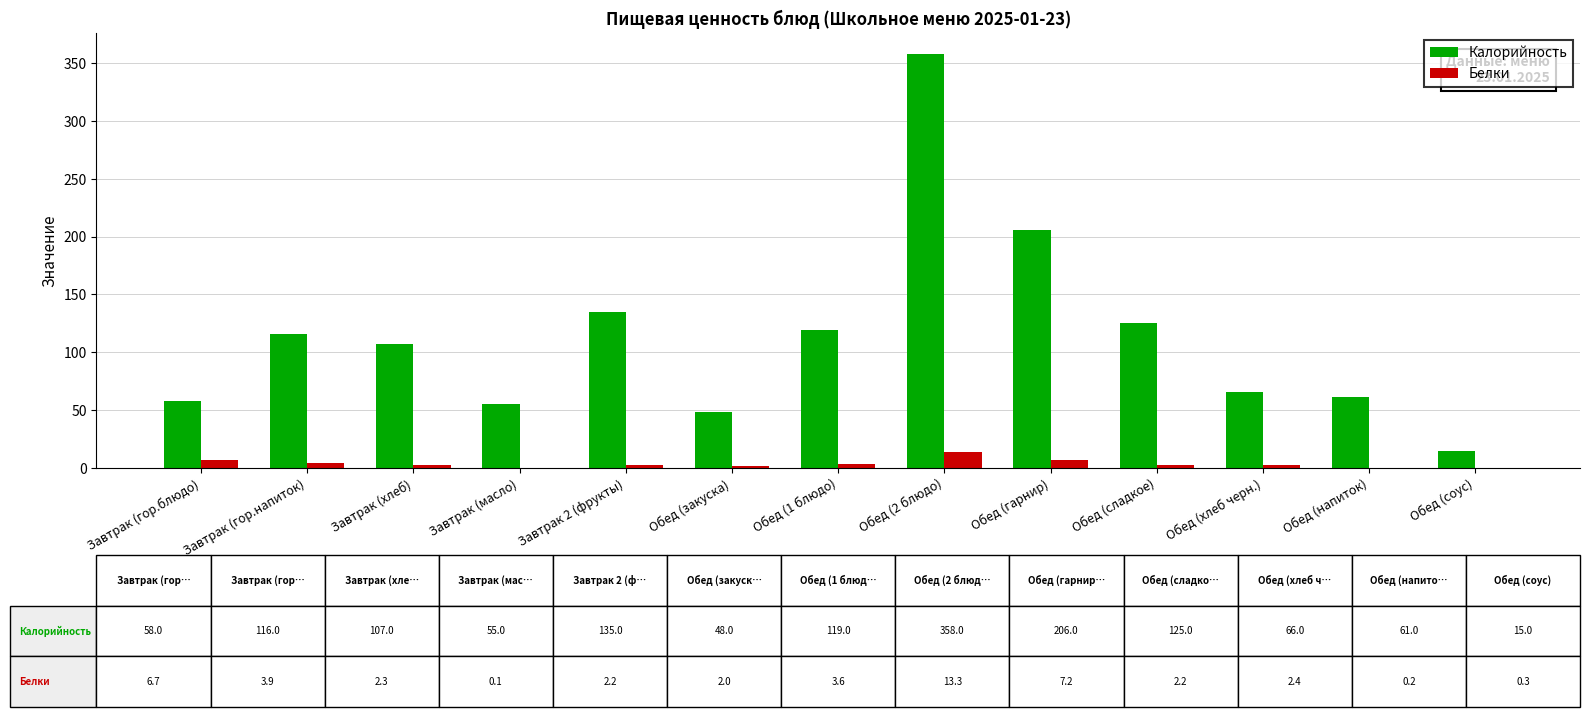

Is it true that Калорийность equals 135.0 at Завтрак 2 (фрукты)?

True